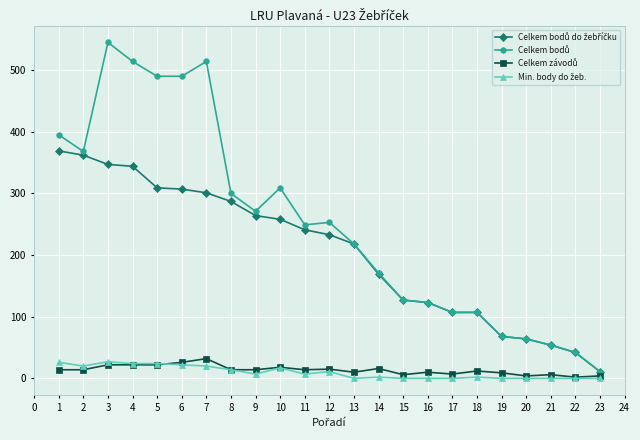

What is the greatest value displayed?

545